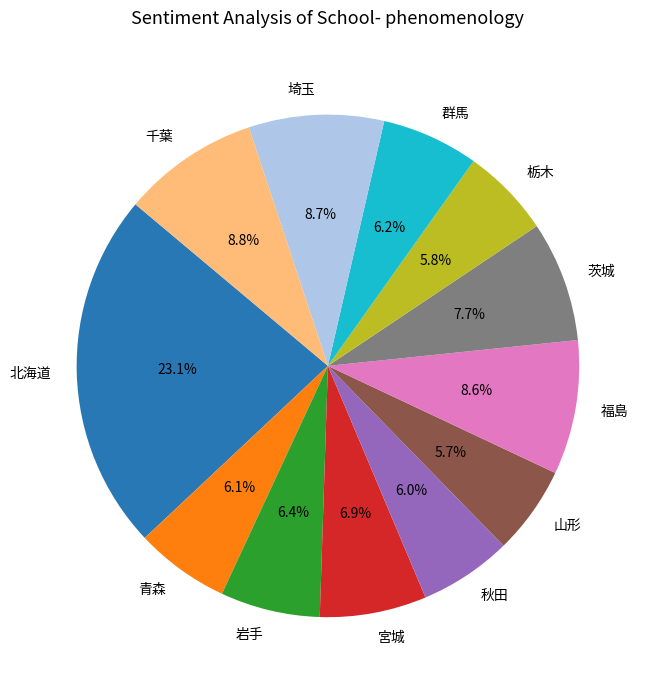

Count the number of slices in the pie.

12